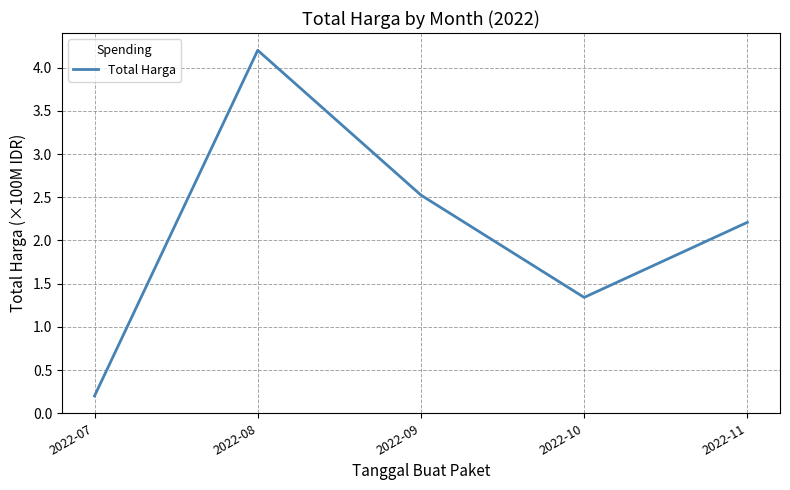

What is the approximate value at 2022-11?

2.2